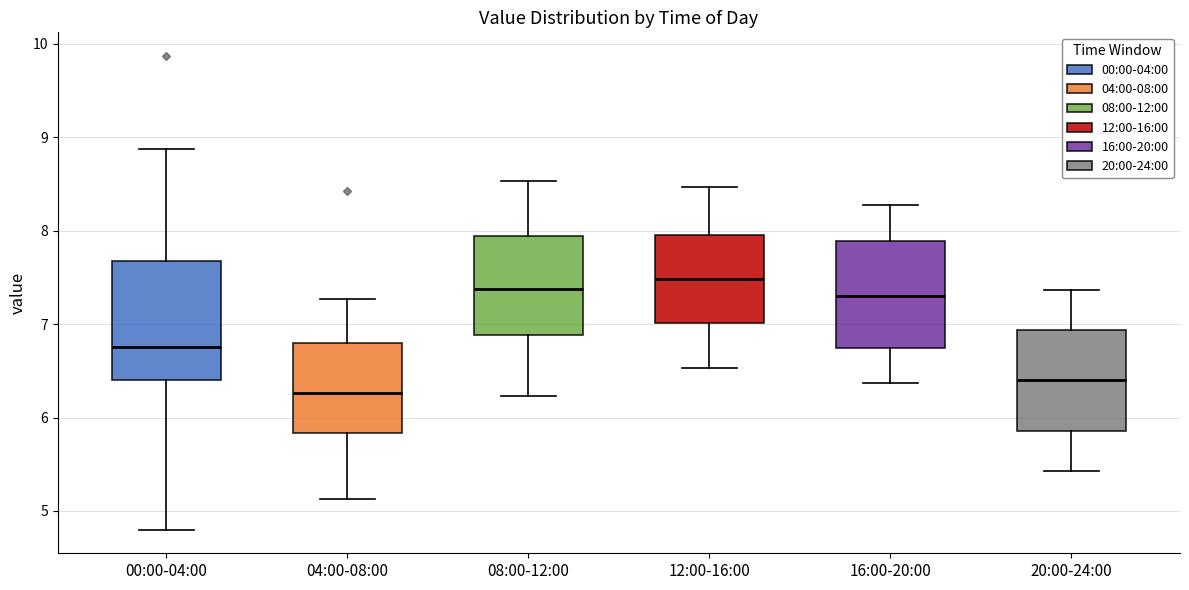

Reading left to right, transcribe this box plot: for each box, give where its median line is, the range the box spans, and where its two whiskers end, as read against the y-axis. The values are not printed on the chart, so give them approximately, as read against the axis.

00:00-04:00: median 6.8, box 6.4 to 7.7, whiskers 4.8 to 8.9
04:00-08:00: median 6.3, box 5.8 to 6.8, whiskers 5.1 to 7.3
08:00-12:00: median 7.4, box 6.9 to 7.9, whiskers 6.2 to 8.5
12:00-16:00: median 7.5, box 7.0 to 8.0, whiskers 6.5 to 8.5
16:00-20:00: median 7.3, box 6.7 to 7.9, whiskers 6.4 to 8.3
20:00-24:00: median 6.4, box 5.9 to 6.9, whiskers 5.4 to 7.4